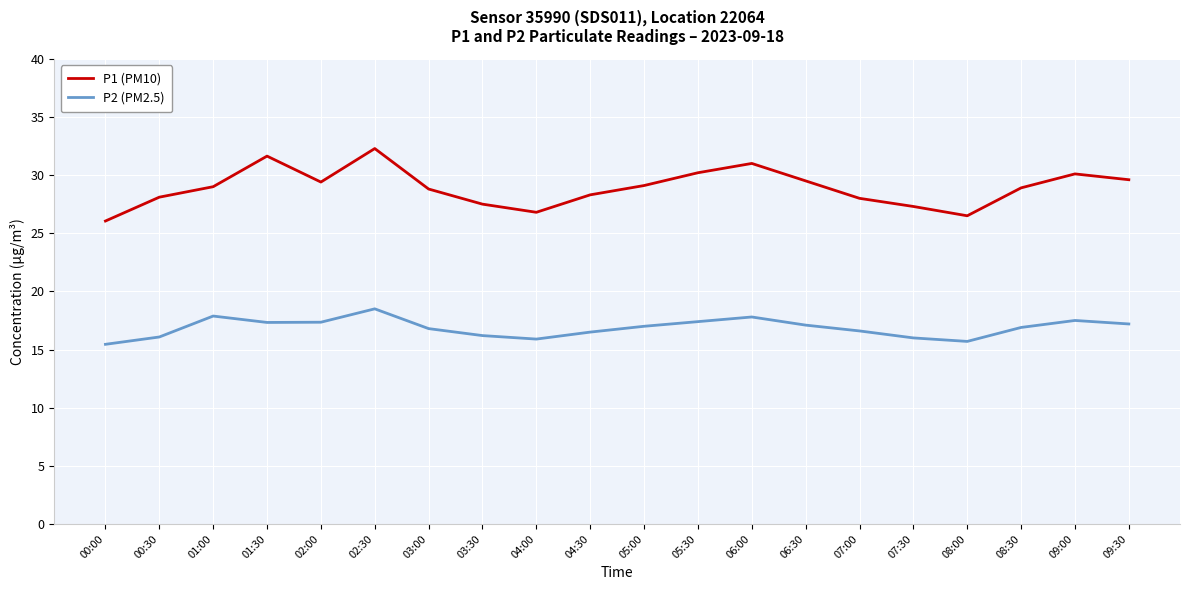

What is the average value of the P2 (PM2.5) series?

16.9